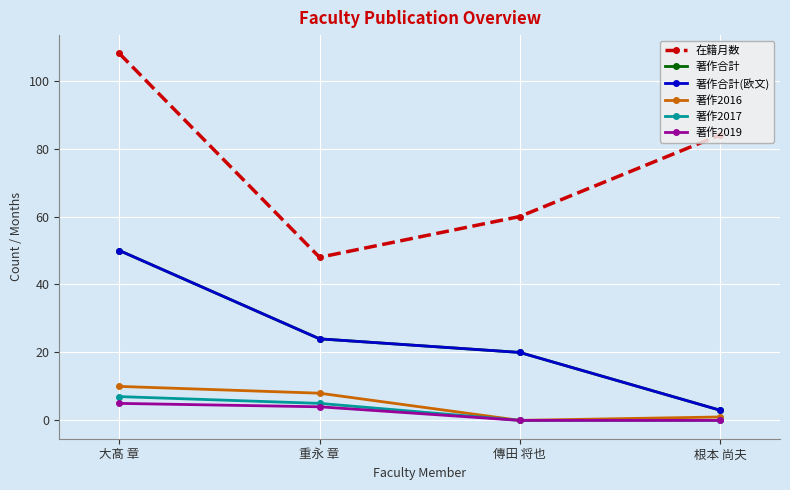

Reading left to right, transcribe all the data shown in this chart.

在籍月数: 大髙 章=108	重永 章=48	傳田 将也=60	根本 尚夫=84
著作合計: 大髙 章=50	重永 章=24	傳田 将也=20	根本 尚夫=3
著作合計(欧文): 大髙 章=50	重永 章=24	傳田 将也=20	根本 尚夫=3
著作2016: 大髙 章=10	重永 章=8	傳田 将也=0	根本 尚夫=1
著作2017: 大髙 章=7	重永 章=5	傳田 将也=0	根本 尚夫=0
著作2019: 大髙 章=5	重永 章=4	傳田 将也=0	根本 尚夫=0